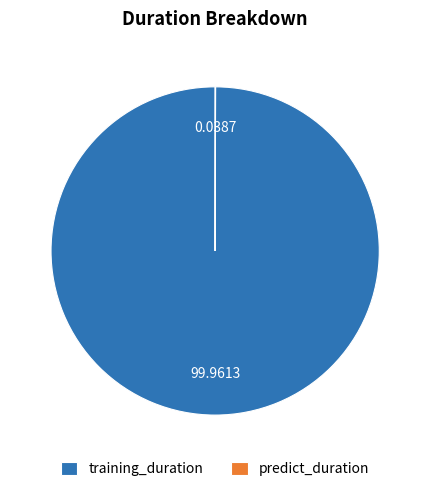

What is the largest slice in the pie chart?

training_duration